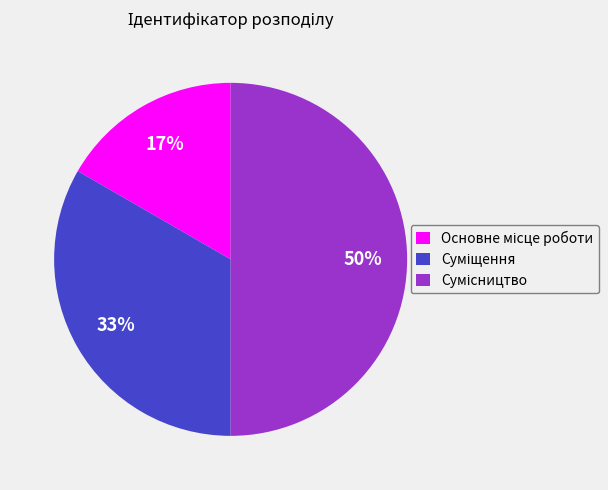

Count the number of slices in the pie.

3